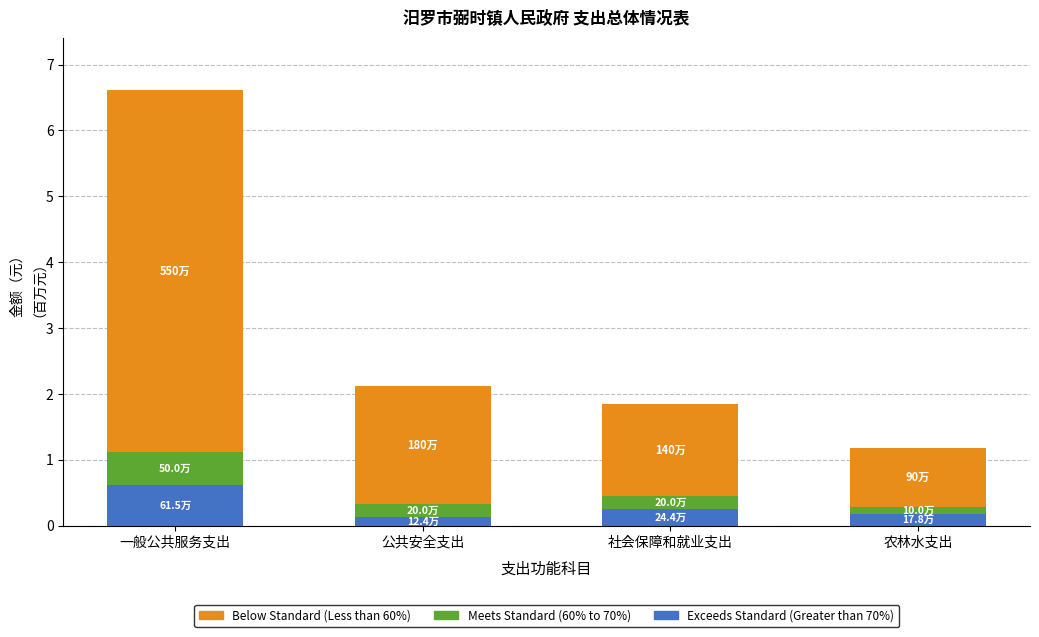

What is the sum of the Exceeds Standard (Greater than 70%) values at 一般公共服务支出 and 公共安全支出?

0.7